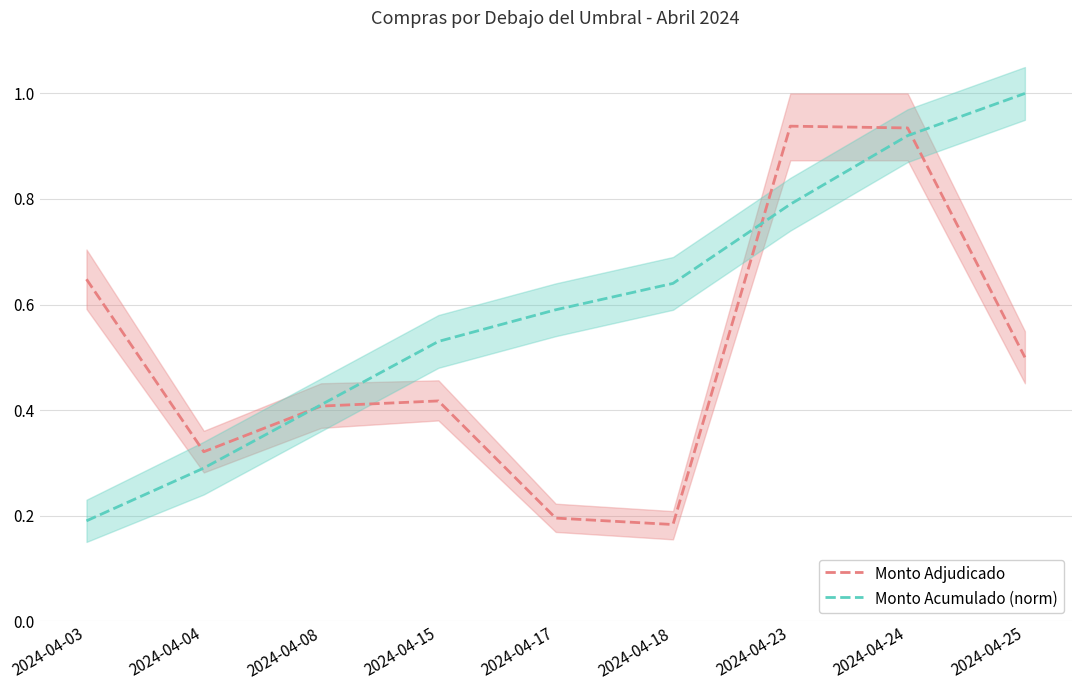

What are all the series names shown in the legend?

Monto Adjudicado, Monto Acumulado (norm)